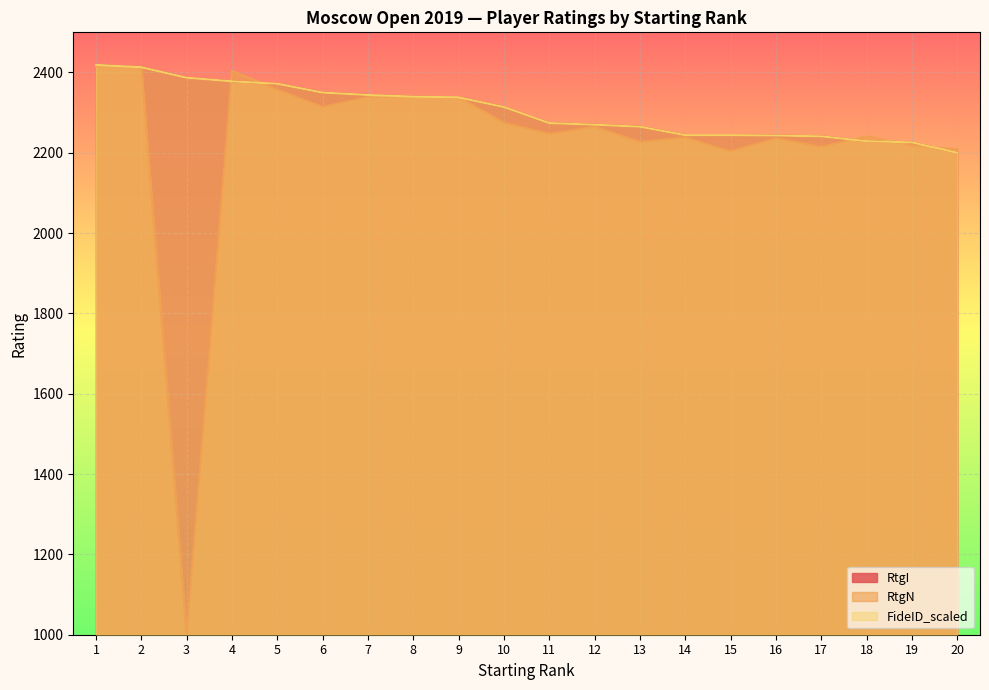

What are all the series names shown in the legend?

RtgI, RtgN, FideID_scaled